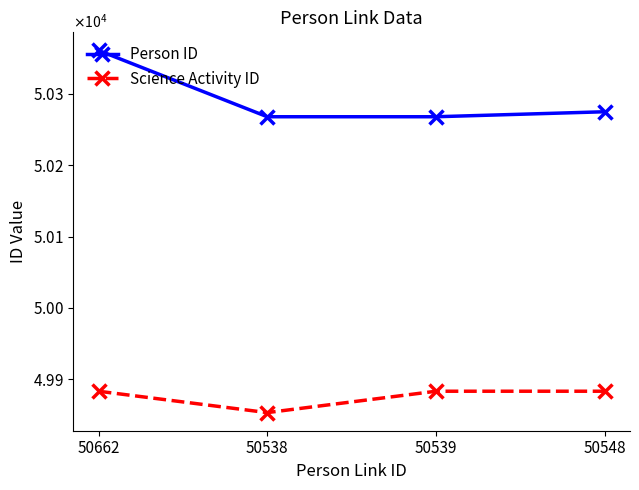

At which category does Science Activity ID reach its first local valley?

50538